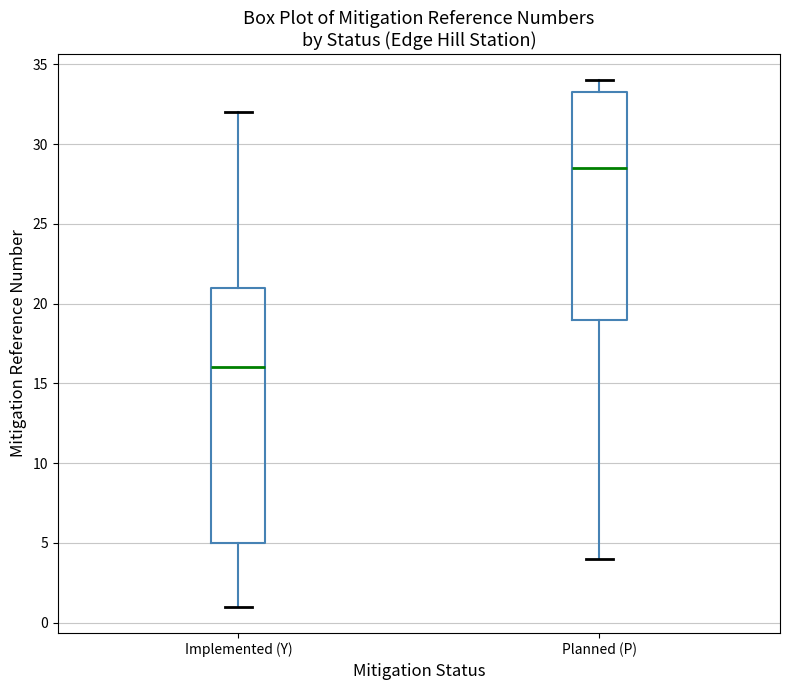

Reading left to right, read every box against the y-axis: the position of its median line, the range the box covers, and the ends of its whiskers. The values are not printed on the chart, so give them approximately, as read against the axis.

Implemented (Y): median 16.0, box 5.0 to 21.0, whiskers 1.0 to 32.0
Planned (P): median 28.5, box 19.0 to 33.5, whiskers 4.0 to 34.0